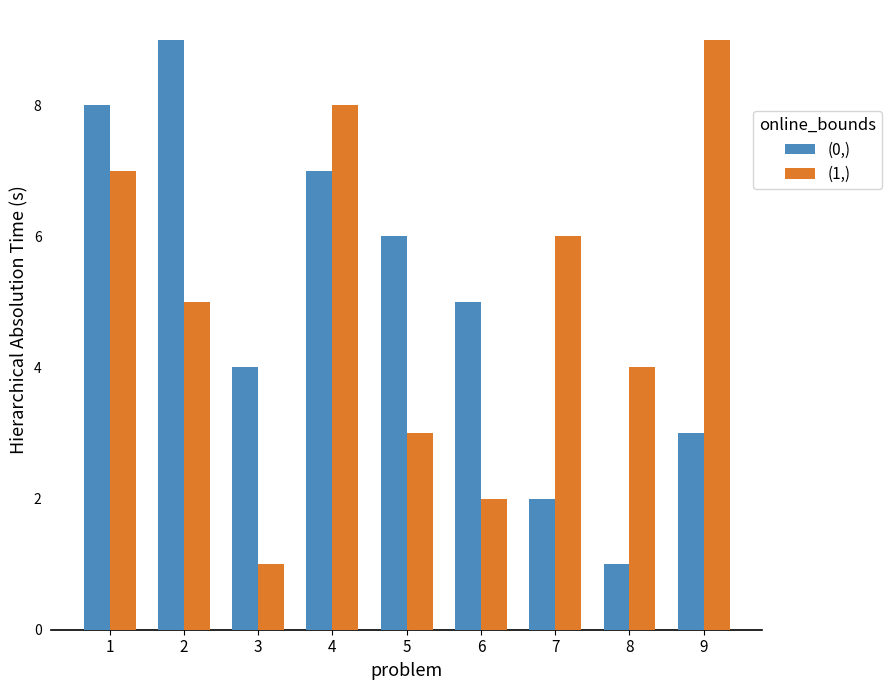

At how many categories does at least one series exceed 7?

4